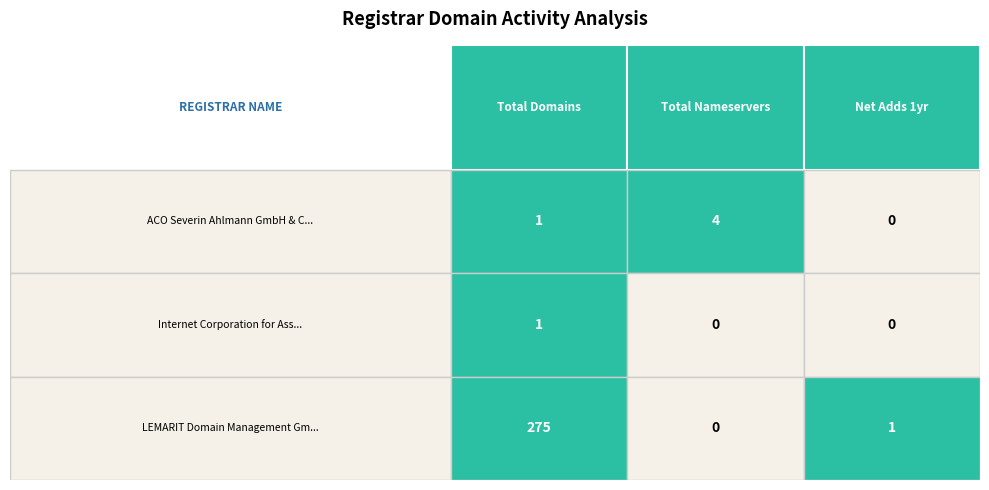

Rank the series by their maximum value, from lowest to highest.

Internet Corporation for Assigned Names, ACO Severin Ahlmann GmbH & Co. KG, LEMARIT Domain Management GmbH